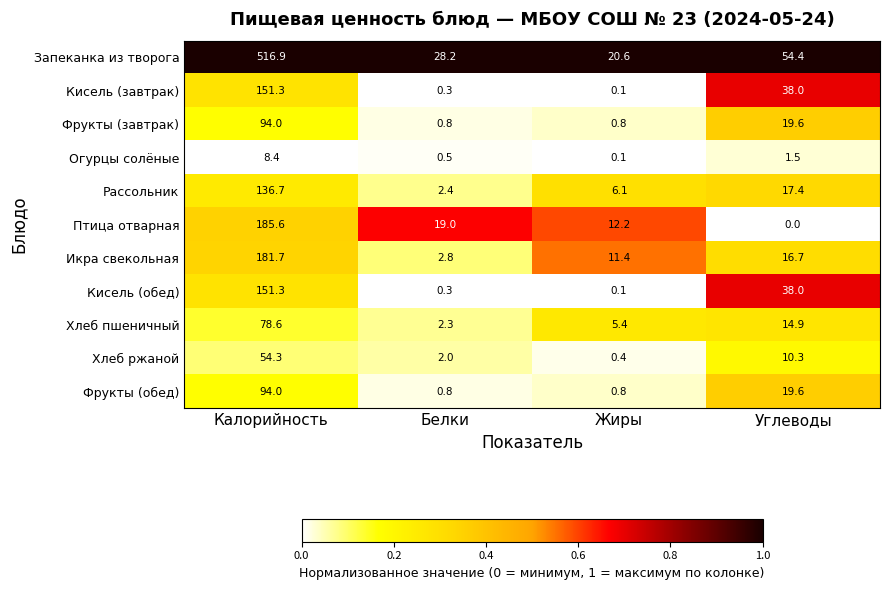

Where does the Рассольник series first go above 17?

Калорийность